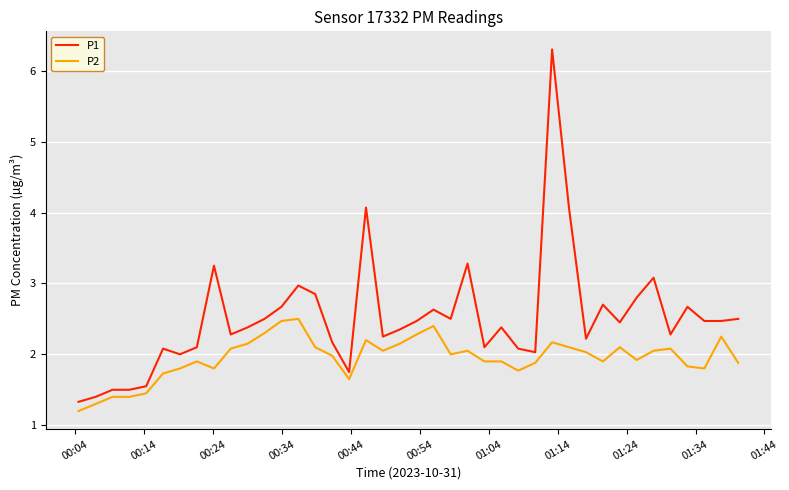

What is the lowest value of the P1 series?

1.3